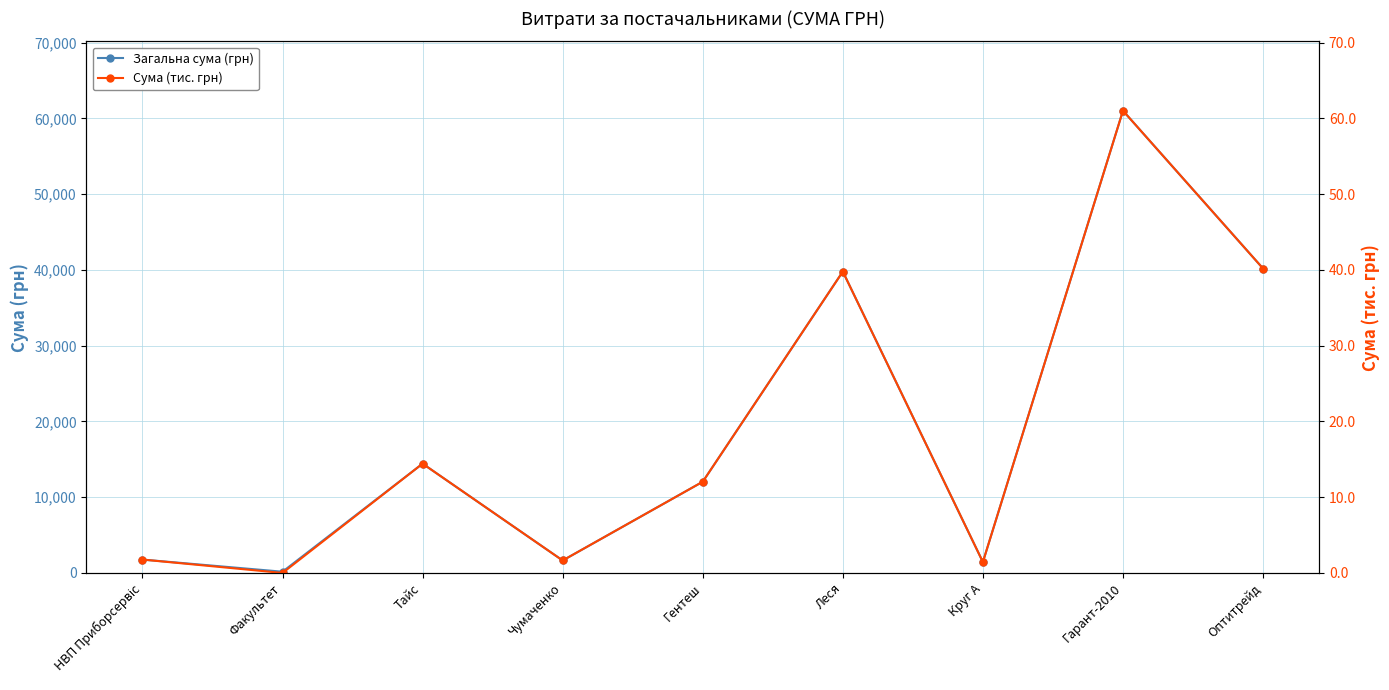

What is the average value of the Загальна сума (грн) series?

19167.0